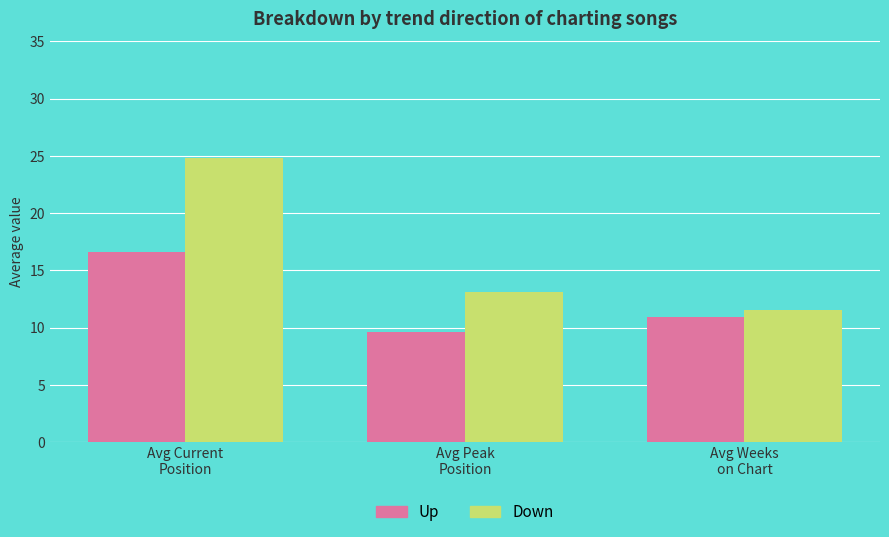

What is the sum of the Down values at Avg Current
Position and Avg Weeks
on Chart?

36.3